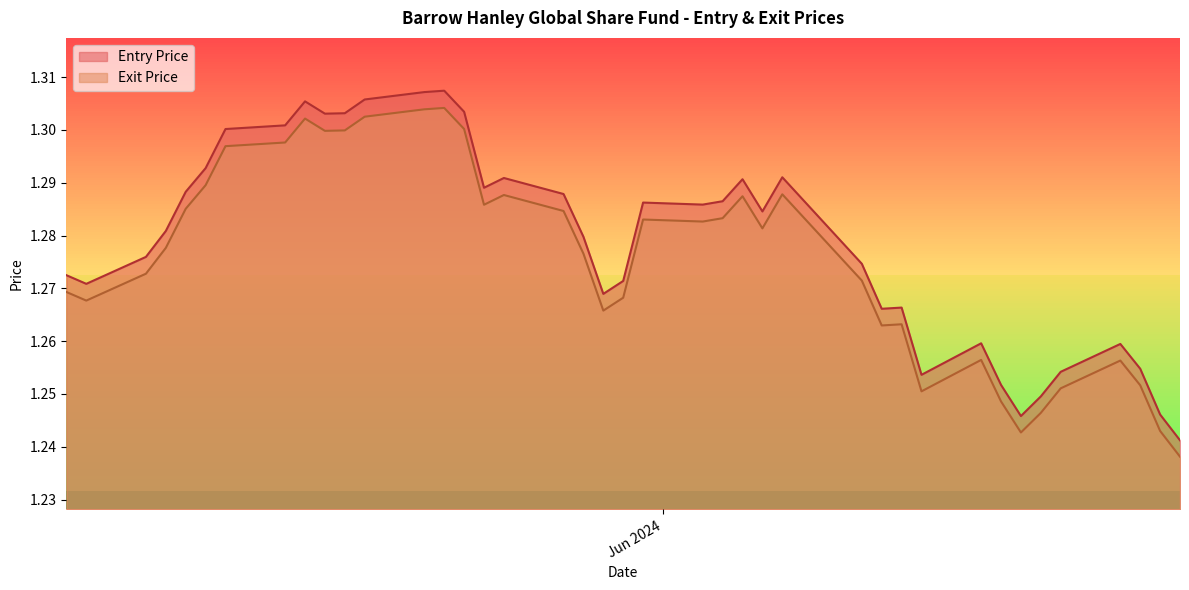

At how many categories does at least one series exceed 1?

40